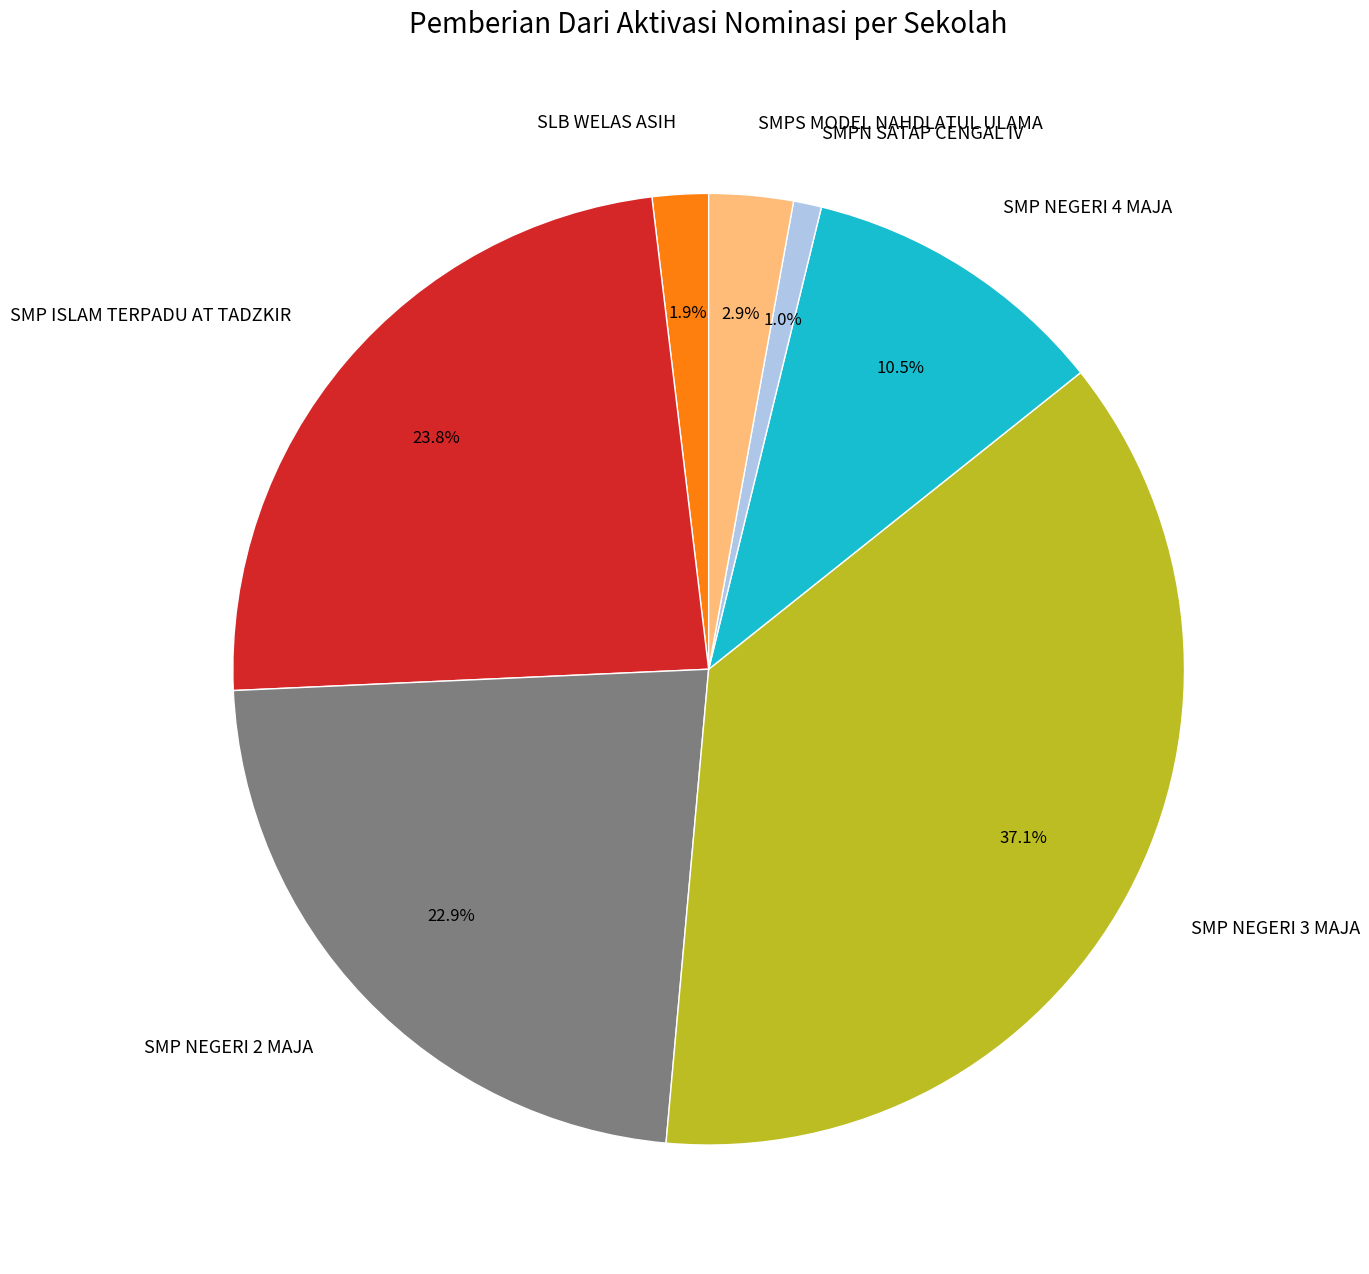

To the nearest percent, what is the average slice percentage?

14%